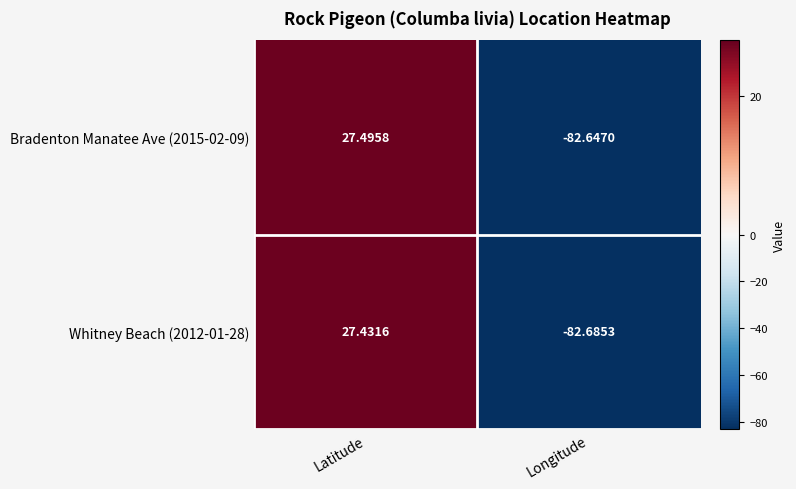

How many data points in Bradenton Manatee Ave (2015-02-09) are above 27?

1